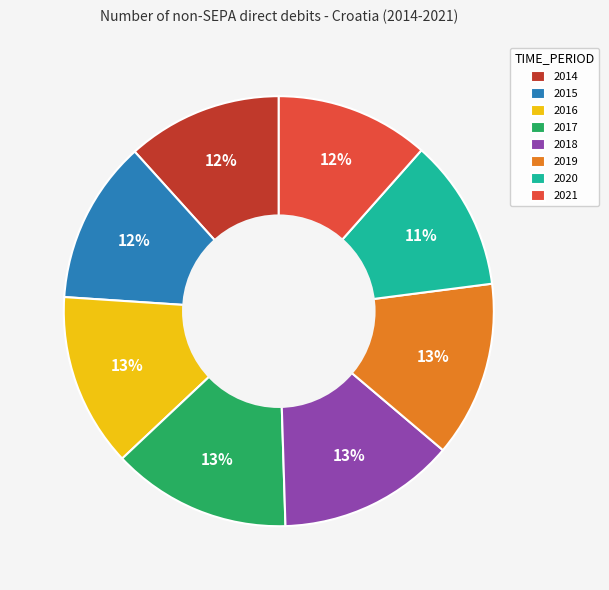

Approximately how many times larger is the value at 2021 compared to 2017?

0.9